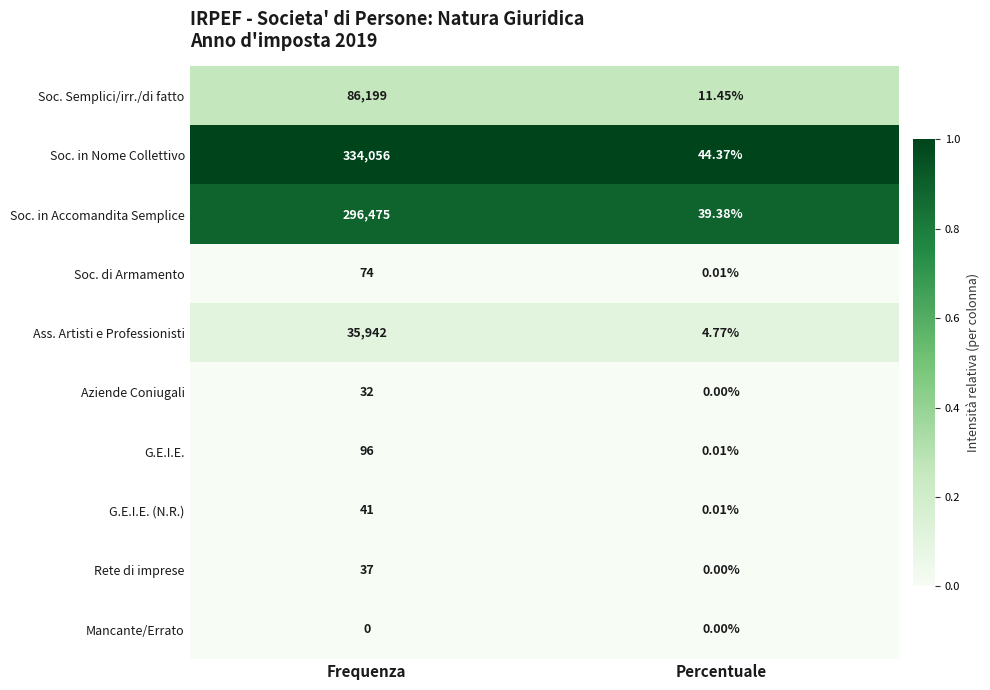

At which label does Ass. Artisti e Professionisti reach its peak?

Frequenza